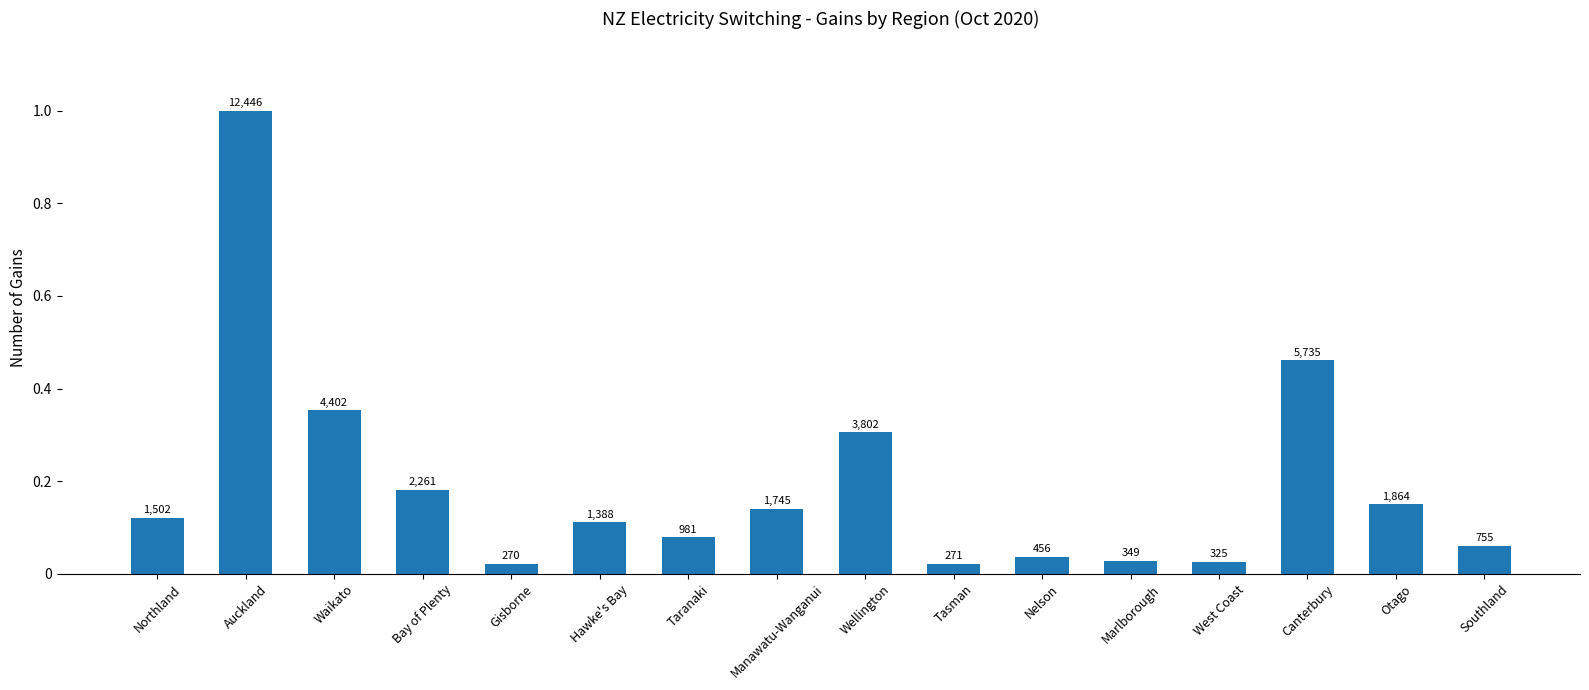

Which category has the highest value across all series?

Auckland